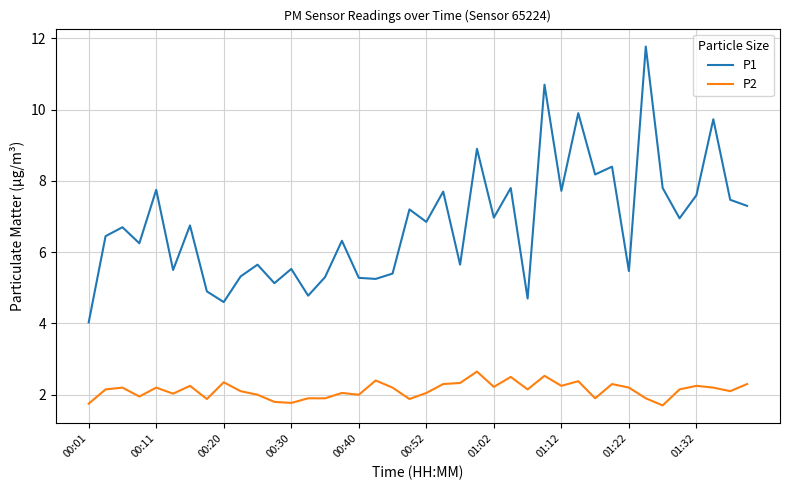

True or false: P1 and P2 cross at least once.

False